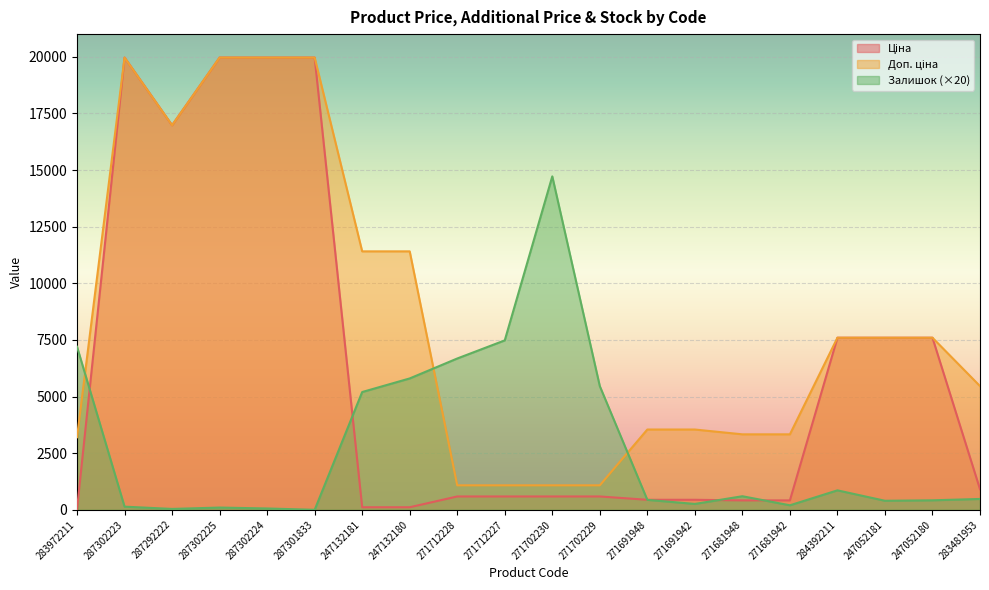

Where does the Доп. ціна series first go above 7596?

287302223